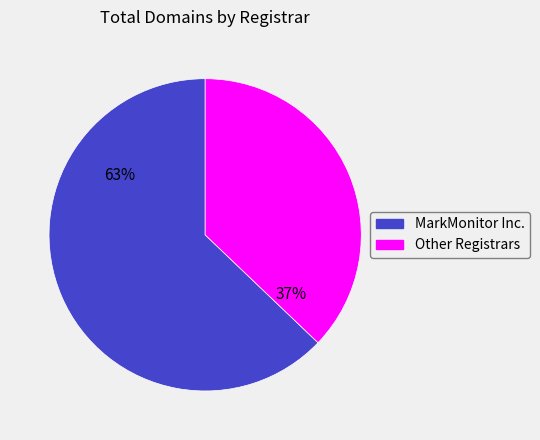

To the nearest percent, what is the average slice percentage?

50%